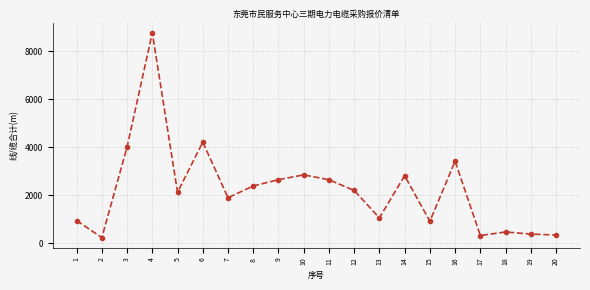

What is the value of the 9th point from the left?

2652.1